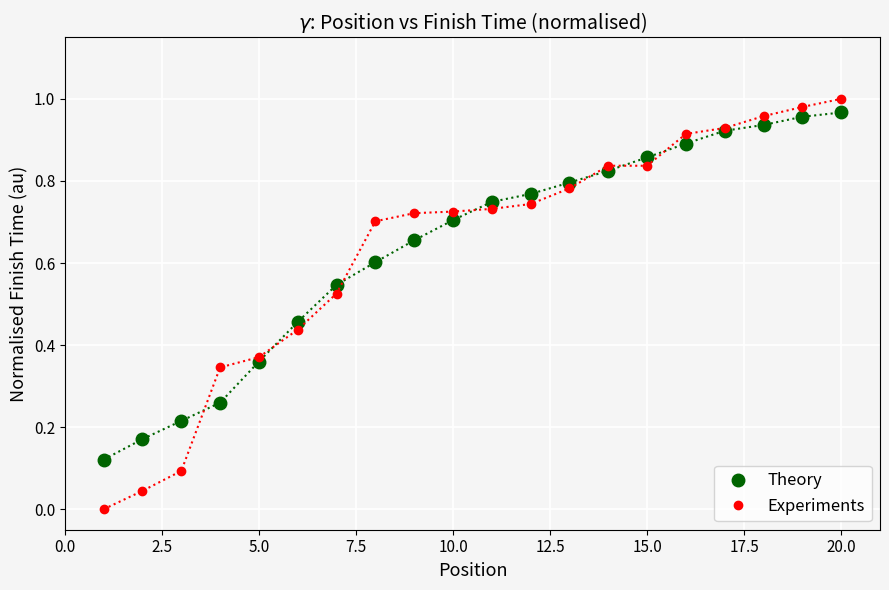

Which series has the widest spread of values?

Experiments